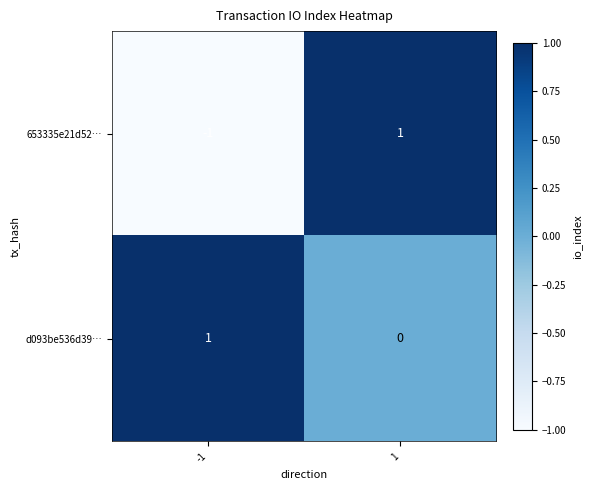

What is the minimum value shown in the chart?

-1